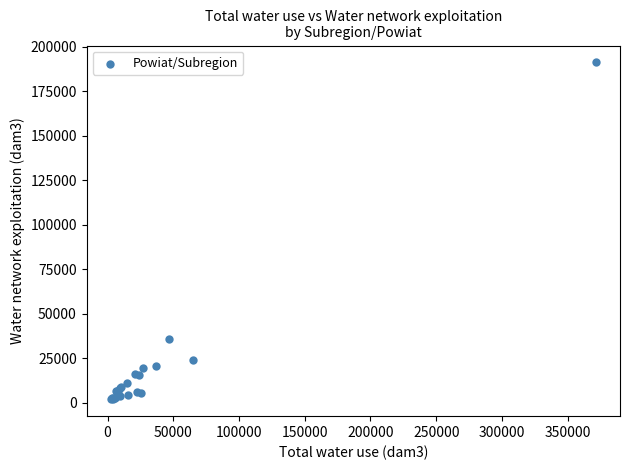

What Y value in the scatter plot is closest to 96601?

35795.0